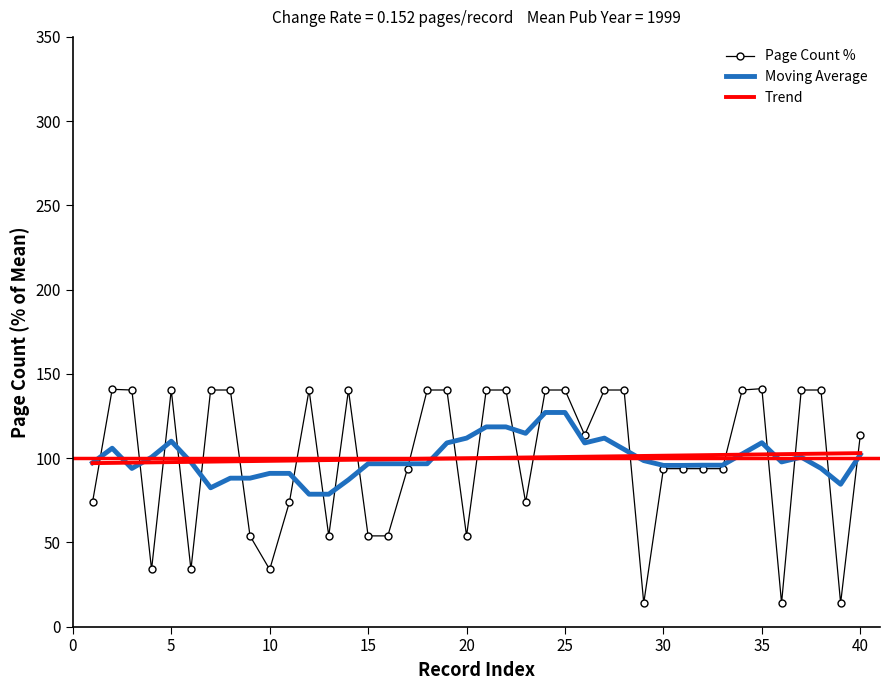

Which series has the widest spread of values?

Page Count %